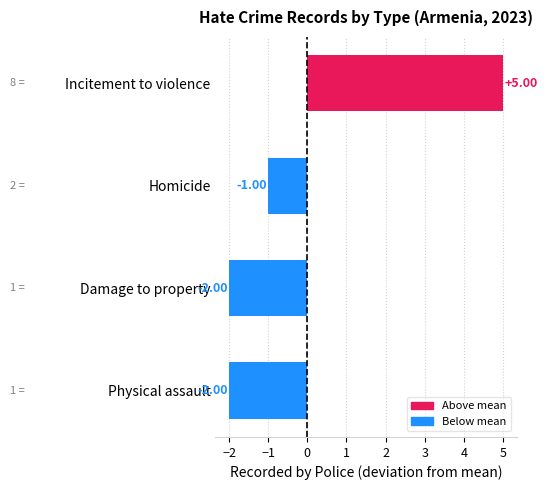

Which has a higher value, Damage to property or Incitement to violence?

Incitement to violence